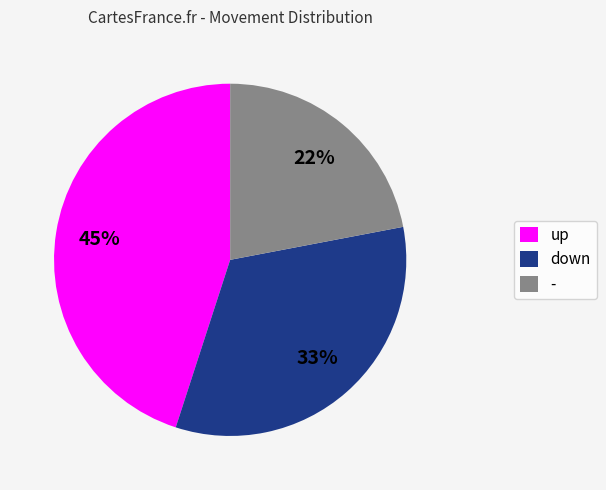

To the nearest percent, what portion does - represent?

22%